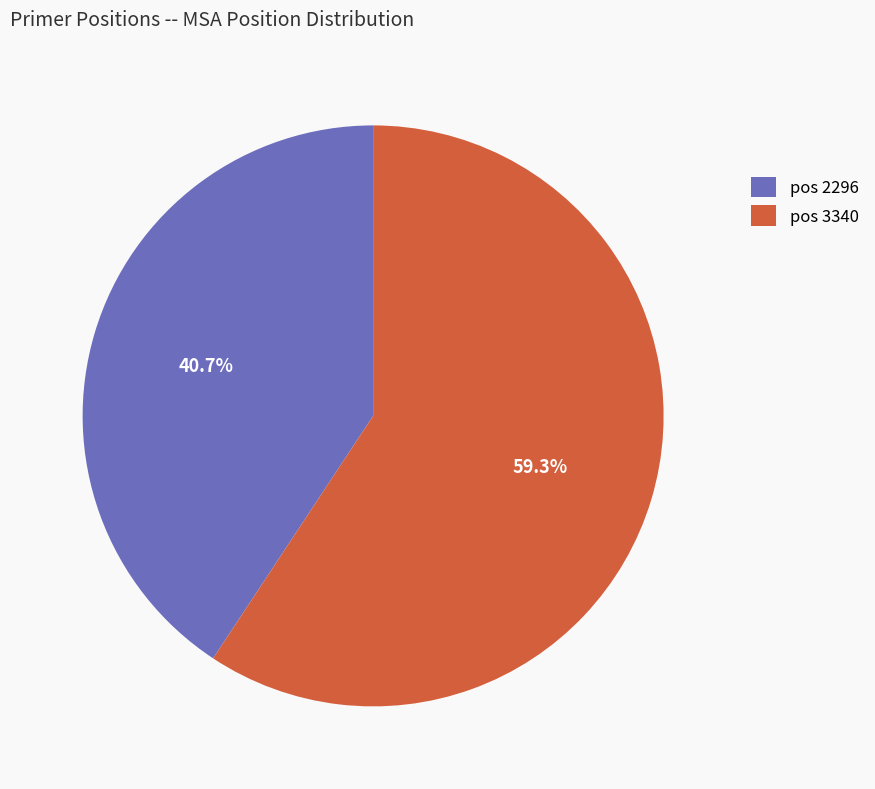

What portion of the pie excludes pos 3340?

40.7%